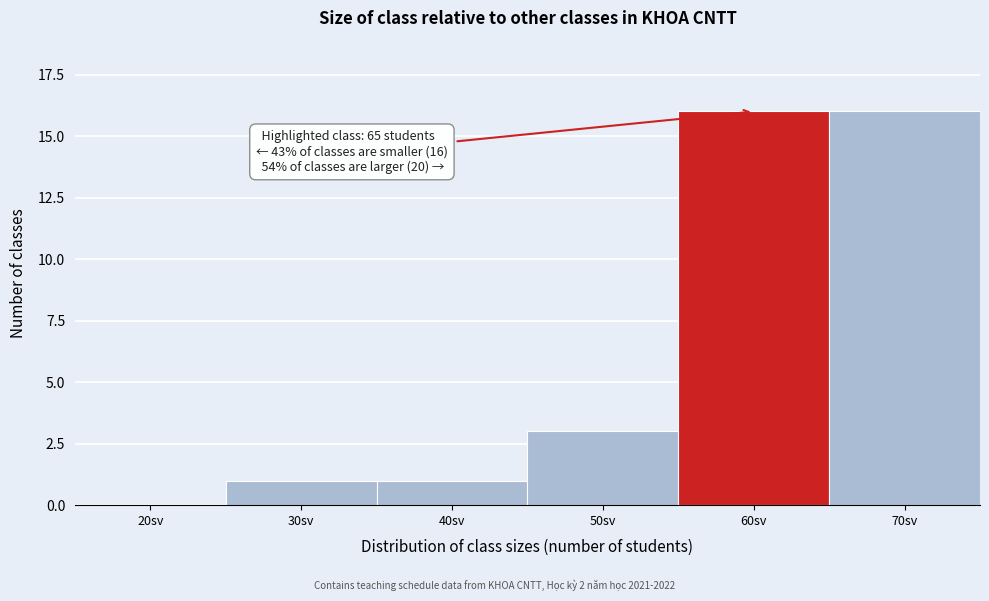

Reading left to right, list all the values displayed in this chart.

20sv=0	30sv=1	40sv=1	50sv=3	60sv=16	70sv=16